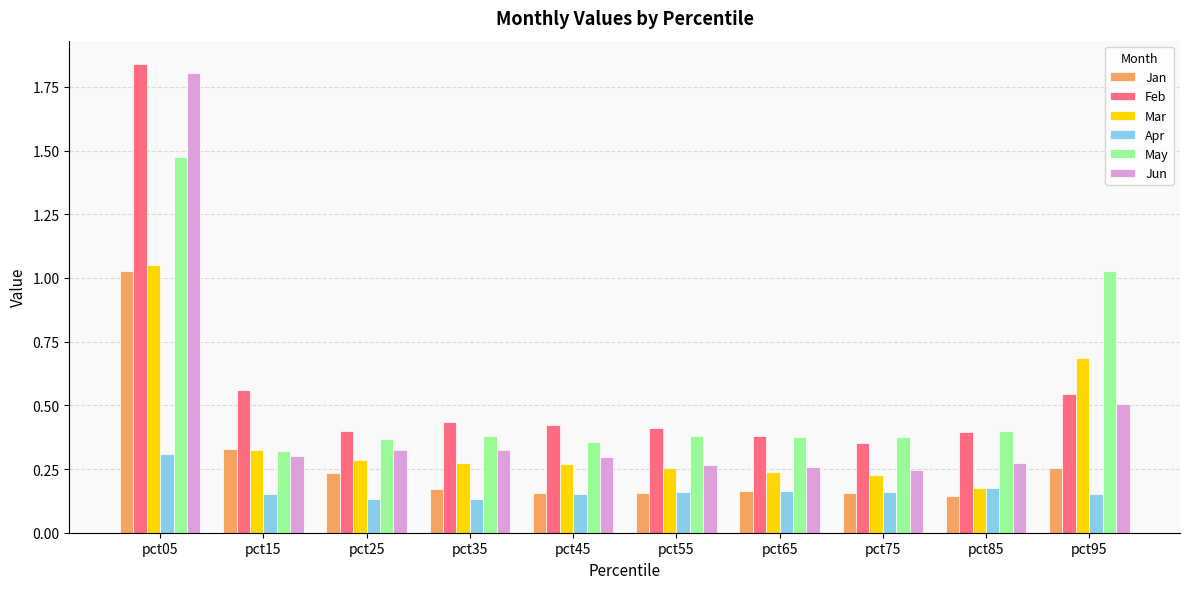

The Apr series shows 0.3 at pct05. True or false?

True